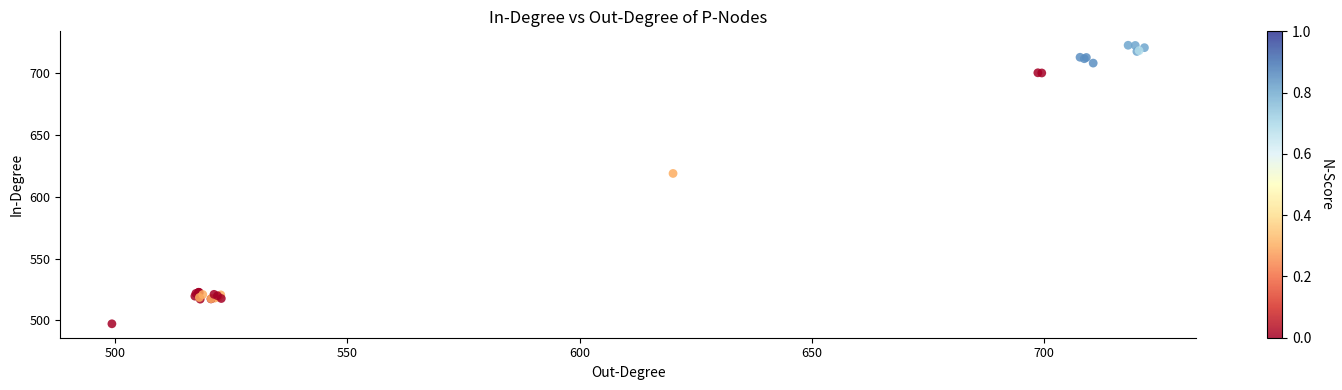

What Y value in the scatter plot is closest to 609?

618.9